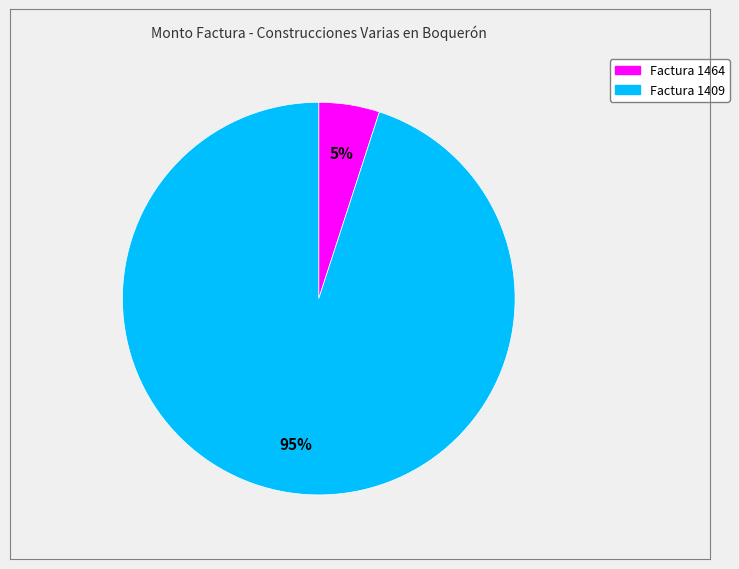

Which slice is the largest?

Factura 1409